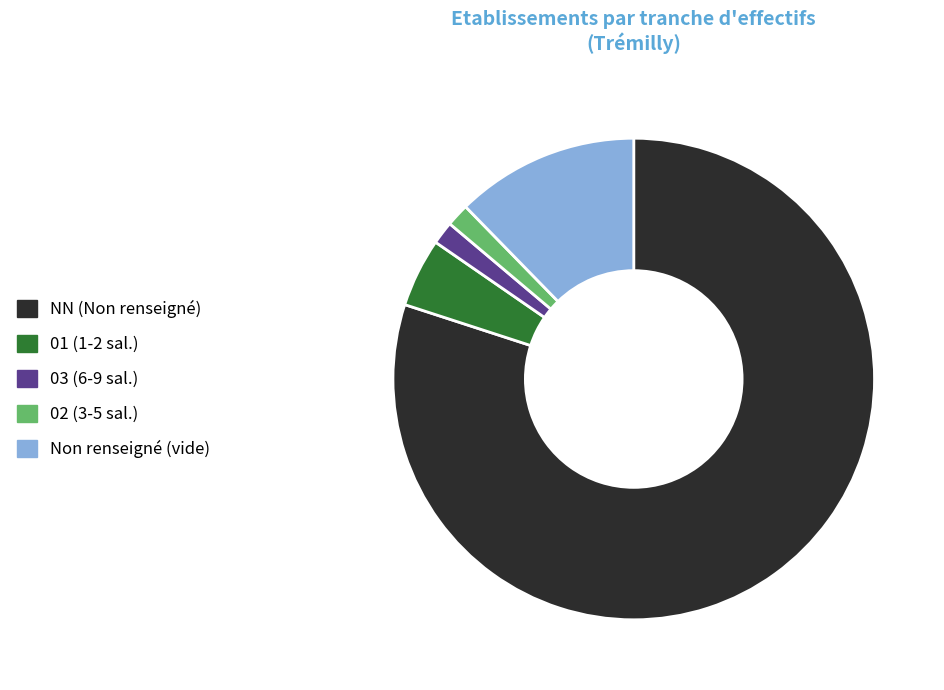

Which category has the biggest portion of the pie?

NN (Non renseigné)